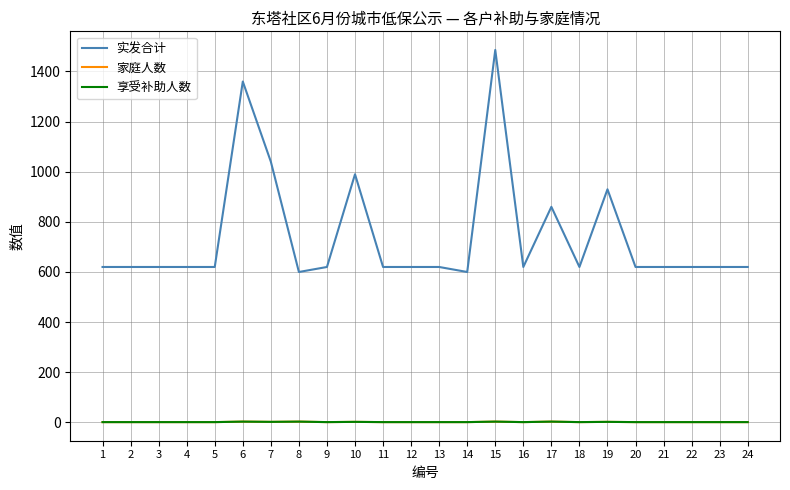

What is the difference between the maximum and minimum values in the 实发合计 series?

886